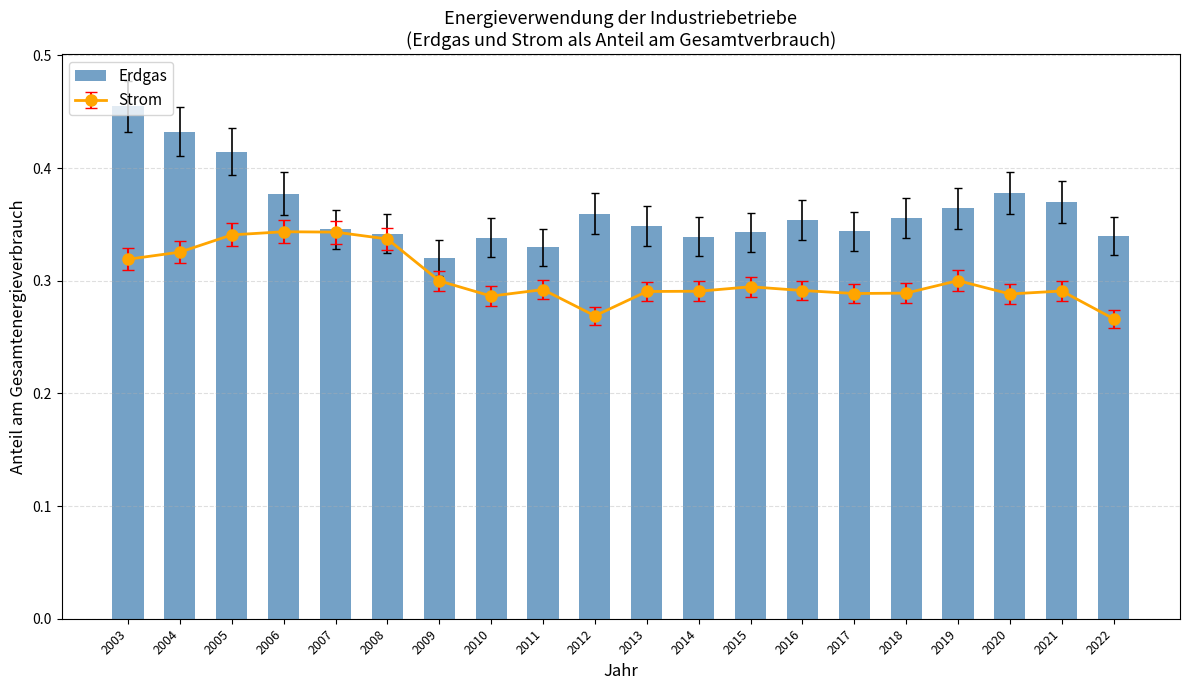

What is the change in value from 2004 to 2014?

-0.1